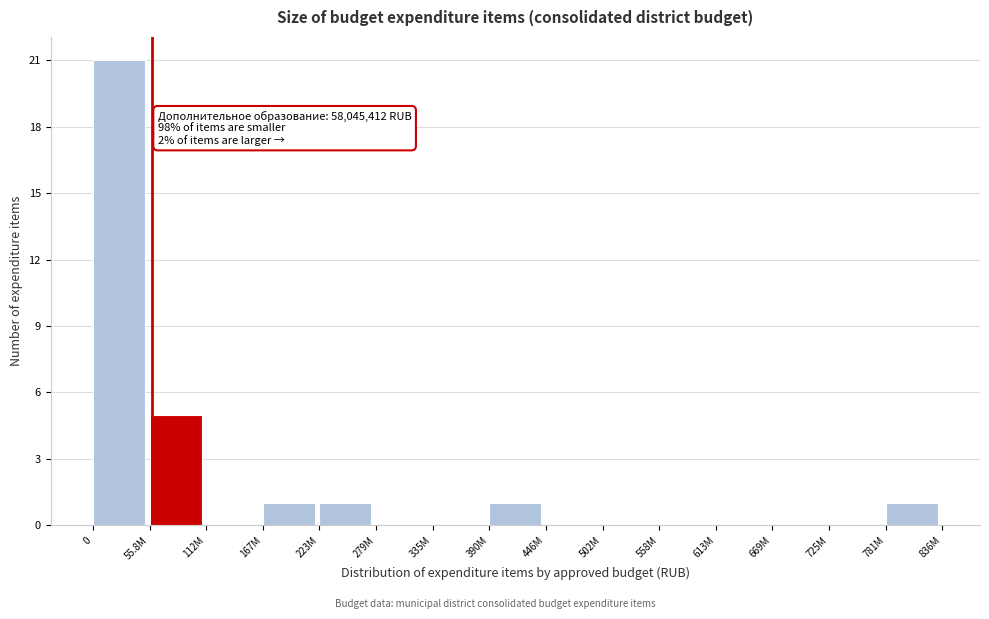

Reading right to left, list all the values displayed in this chart.

781M=1	725M=0	669M=0	613M=0	558M=0	502M=0	446M=0	390M=1	335M=0	279M=0	223M=1	167M=1	112M=0	55.8M=5	0=21